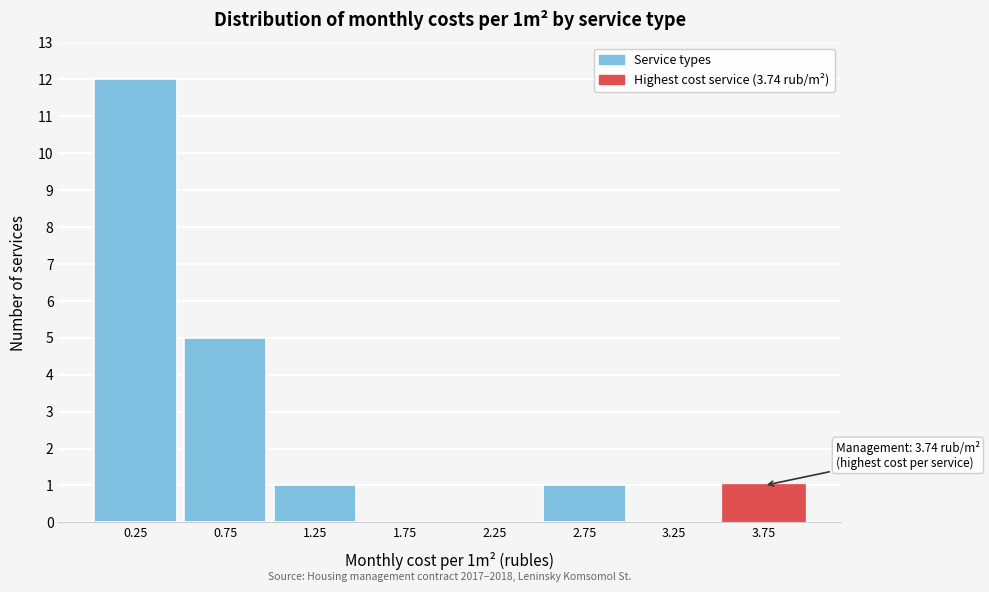

Over which range of the x-axis is the bar tallest?

0.0 to 0.5